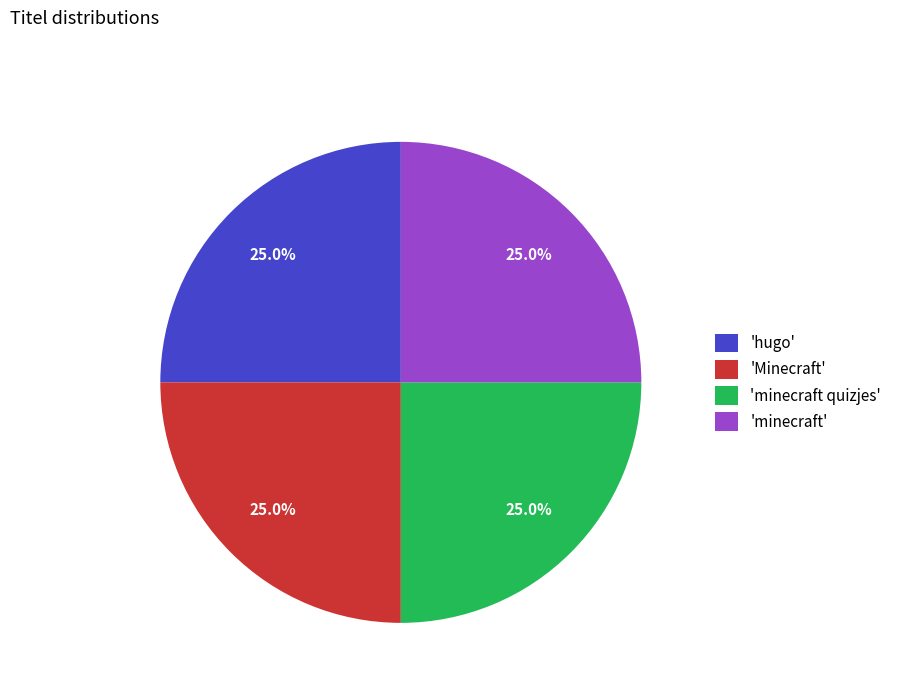

What percentage is NOT represented by 'minecraft'?

75.0%